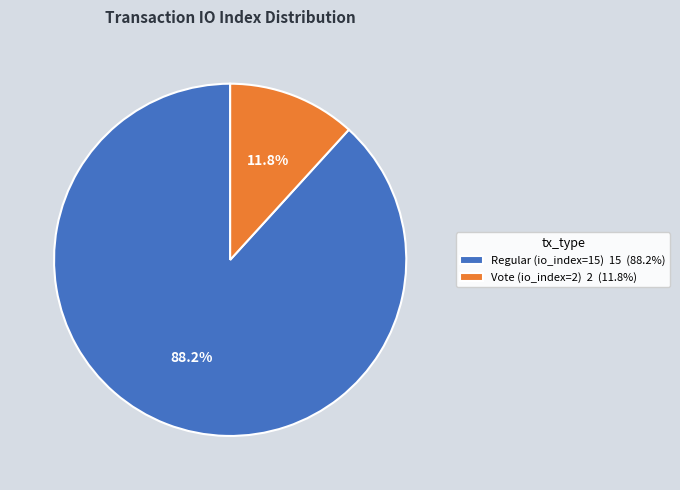

What is the largest slice in the pie chart?

Regular (io_index=15)